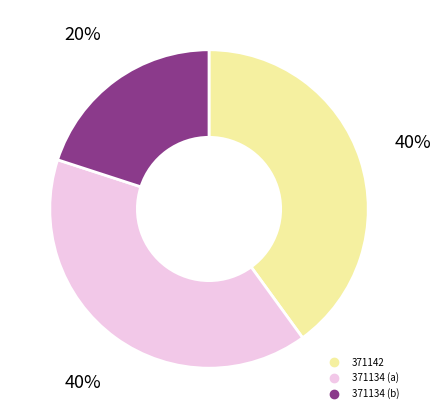

To the nearest percent, what is the difference between the largest and smallest slice percentages?

20%